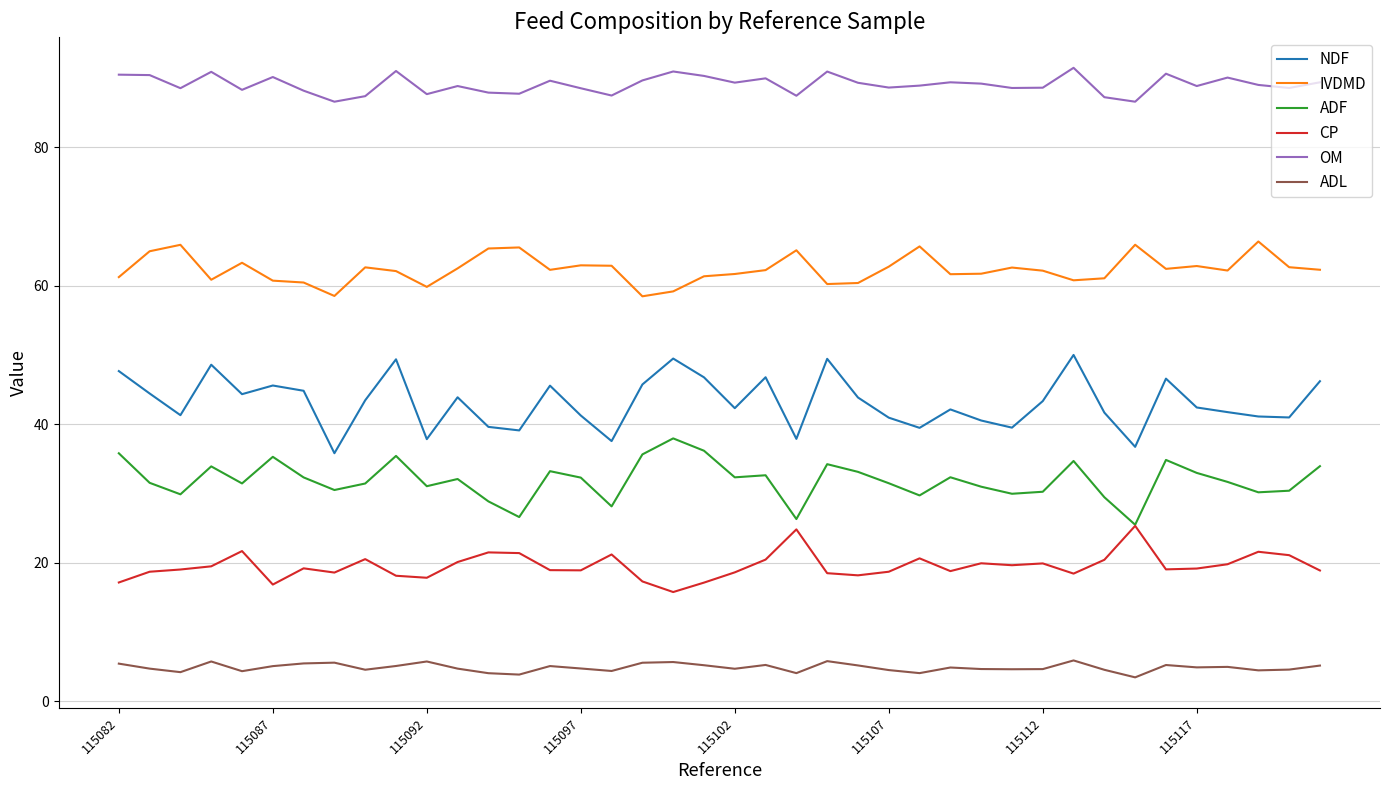

Which series has the largest total across all categories?

OM